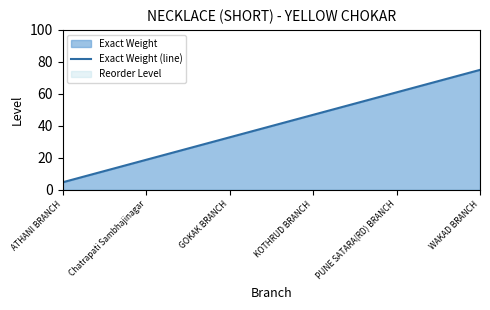

Which category has the highest value in the Exact Weight (line) series?

WAKAD BRANCH